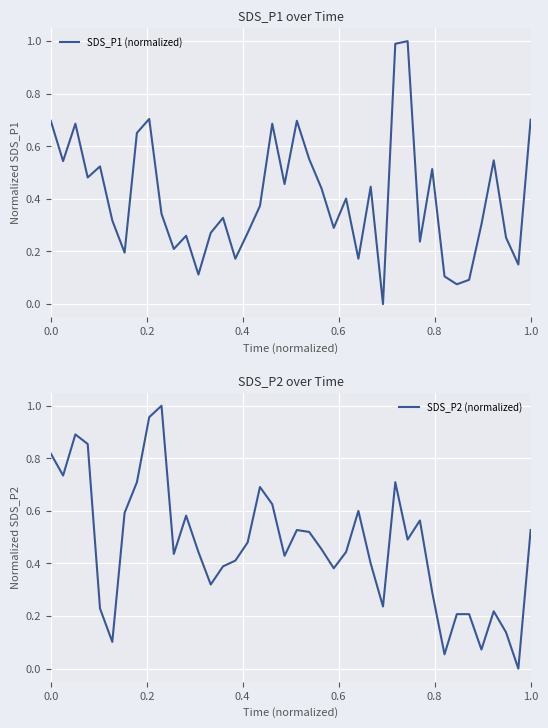

Which series has the largest total across all categories?

SDS_P2 (normalized)